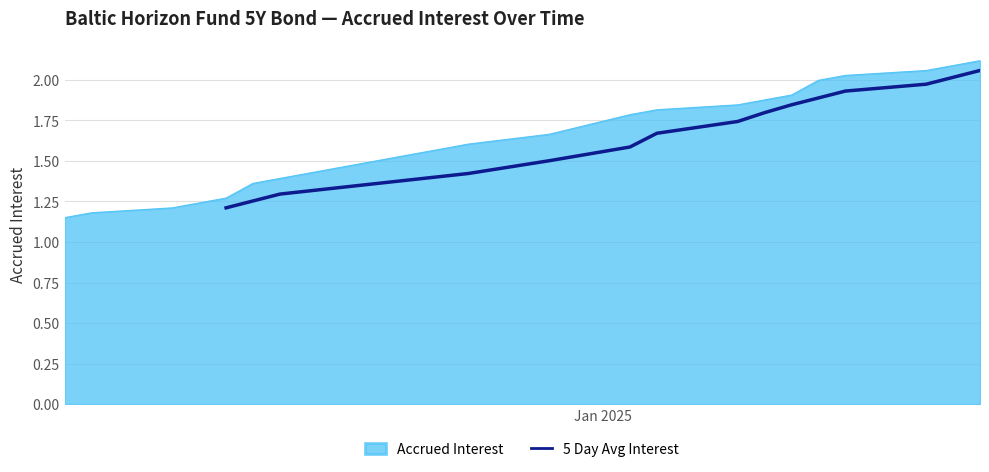

Which category has the lowest value across all series?

Jan 2025